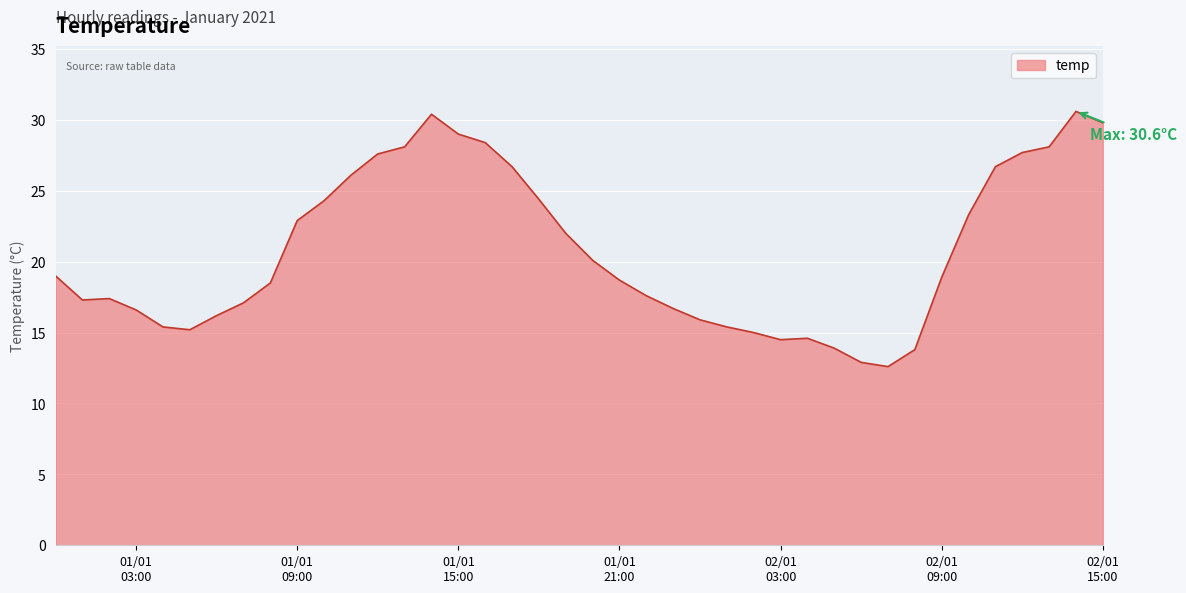

What is the greatest value displayed?

30.6